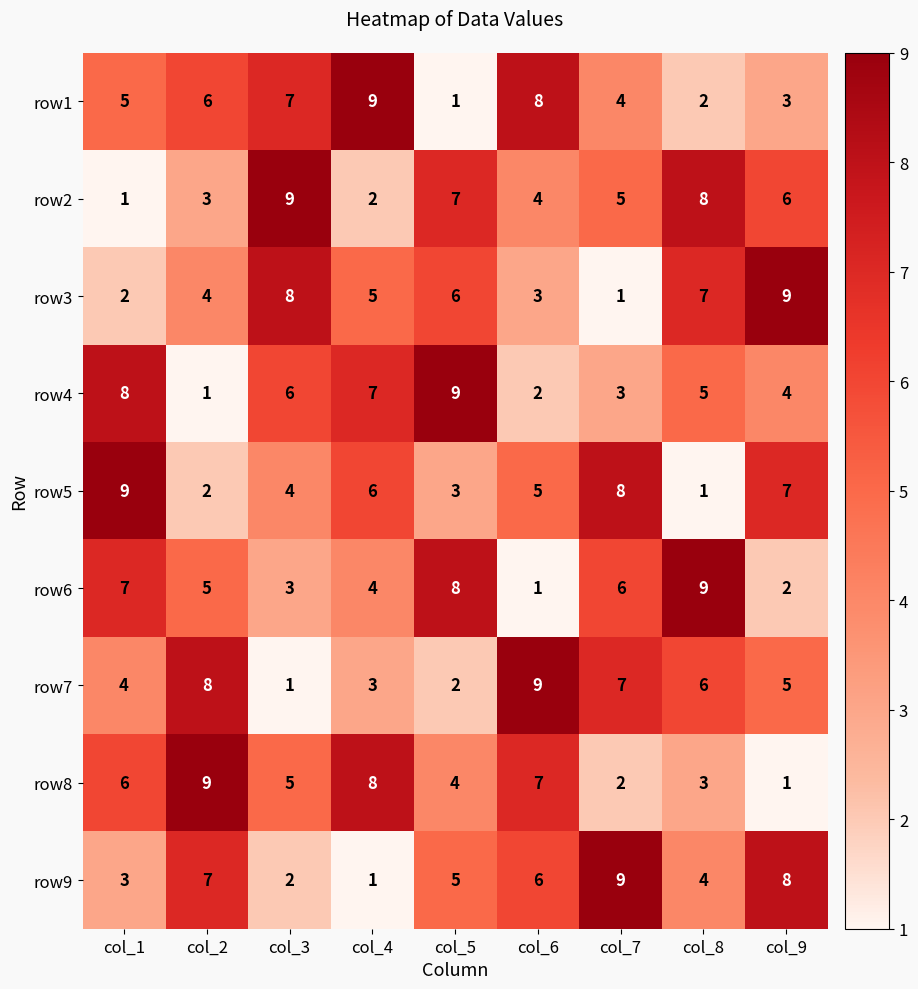

What is the difference between the highest and lowest values at col_3?

8